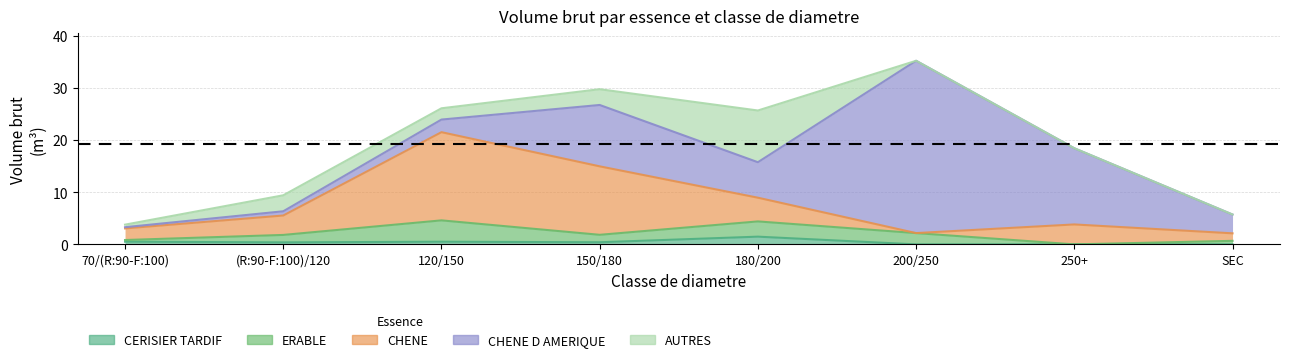

Reading left to right, what are all the values shown in this chart?

CERISIER TARDIF: 0.5	0.4	0.5	0.4	1.5	0.0	0.0	0.0
ERABLE: 0.3	1.4	4.1	1.4	2.9	2.2	0.0	0.7
CHENE: 2.2	3.7	16.9	13.1	4.5	0.0	3.8	1.4
CHENE D AMERIQUE: 0.2	0.8	2.4	11.8	6.8	33.1	14.6	3.6
AUTRES: 0.5	3.1	2.2	3.0	9.9	0.0	0.0	0.0